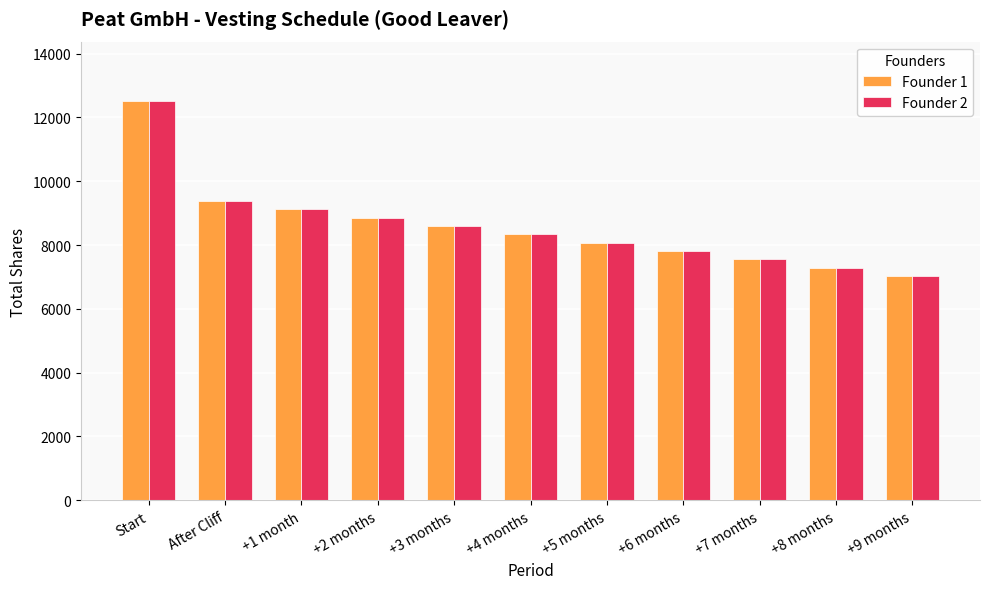

At which category is the sum across all series the highest?

Start